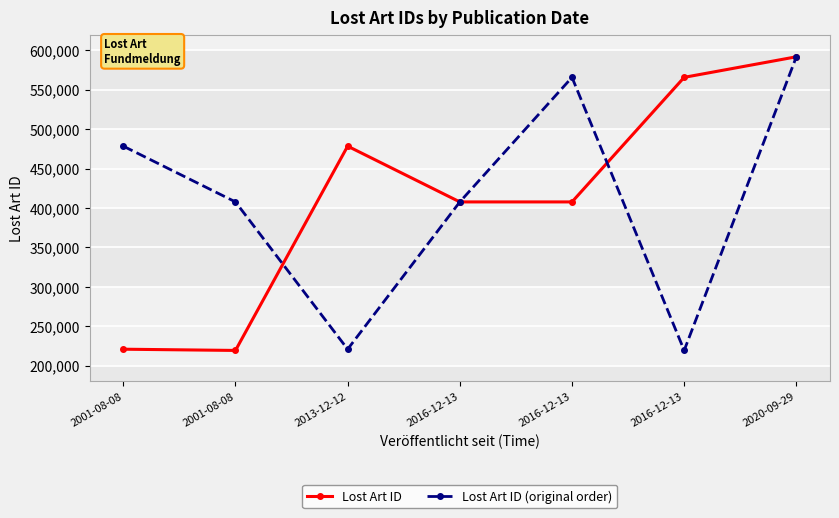

Is the value of Lost Art ID at 2020-09-29 greater than the value of Lost Art ID (original order) at 2013-12-12?

Yes